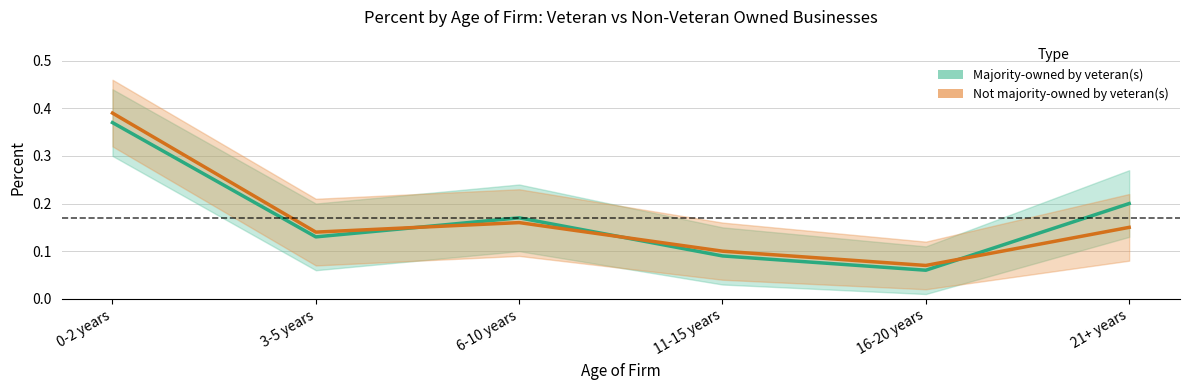

At which category does Not majority-owned by veteran(s) reach its first local valley?

3-5 years